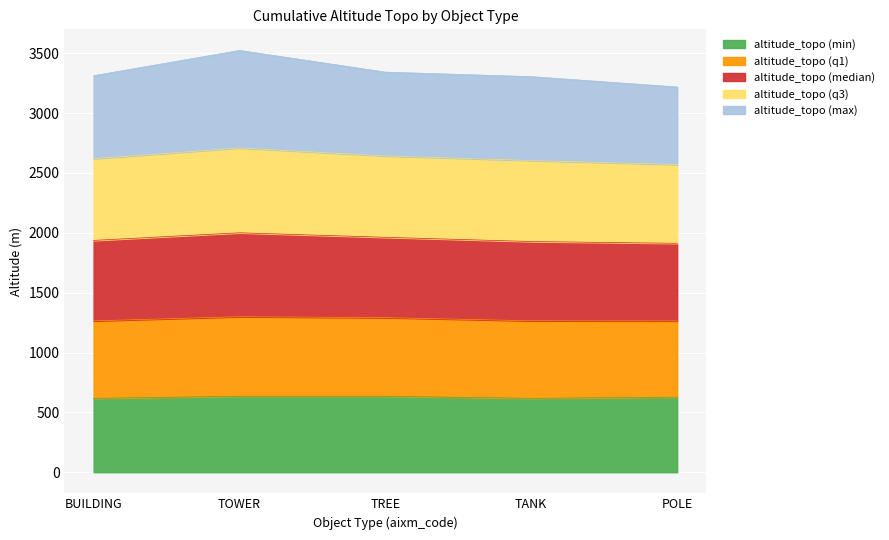

What is the highest value of the altitude_topo (min) series?

634.6